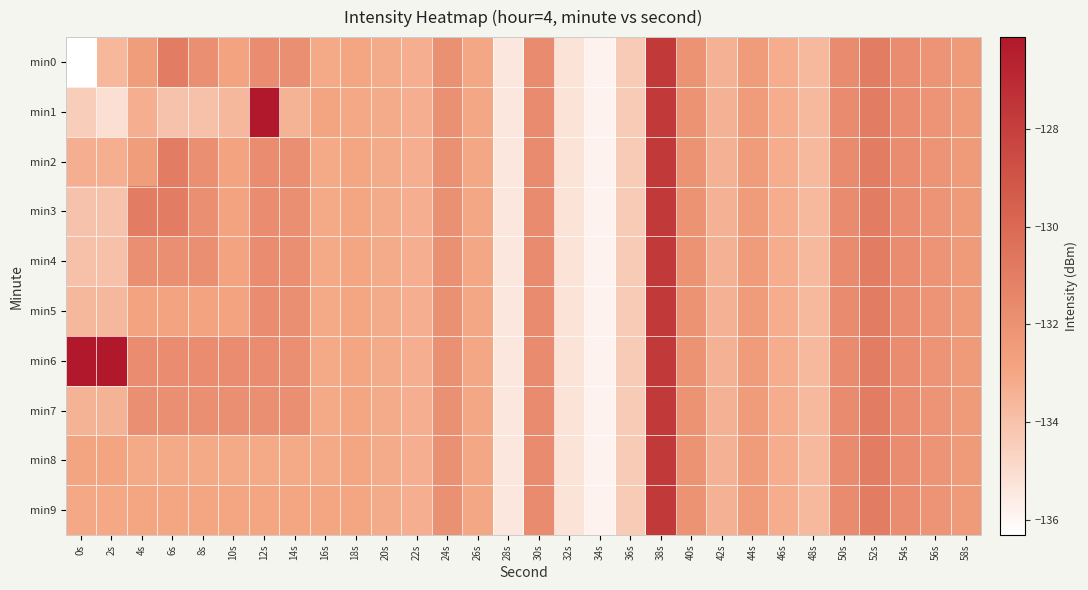

What is the total value across all series at 28s?

-1354.2